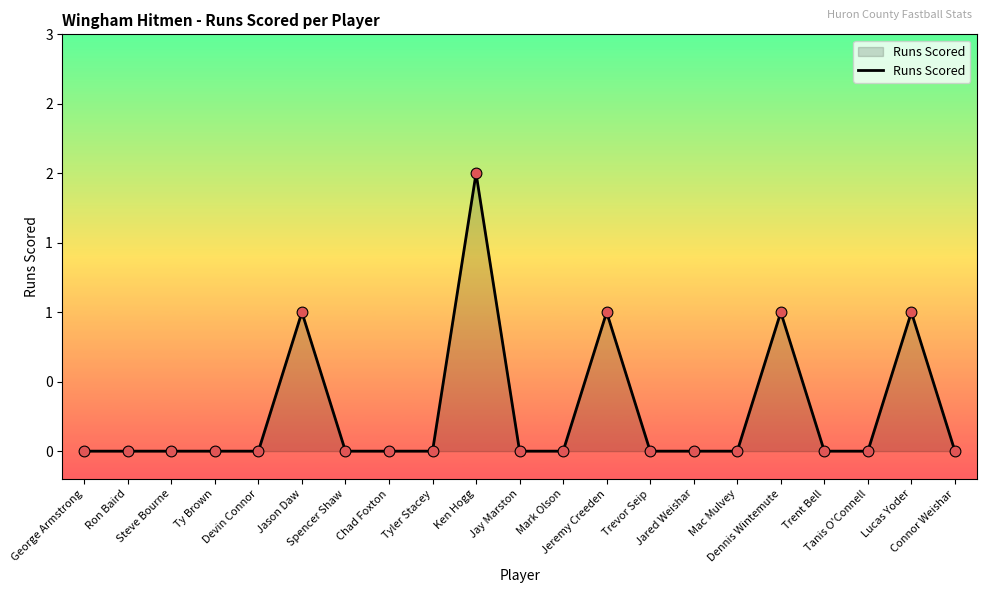

What is the change in value from Jason Daw to Chad Foxton?

-1